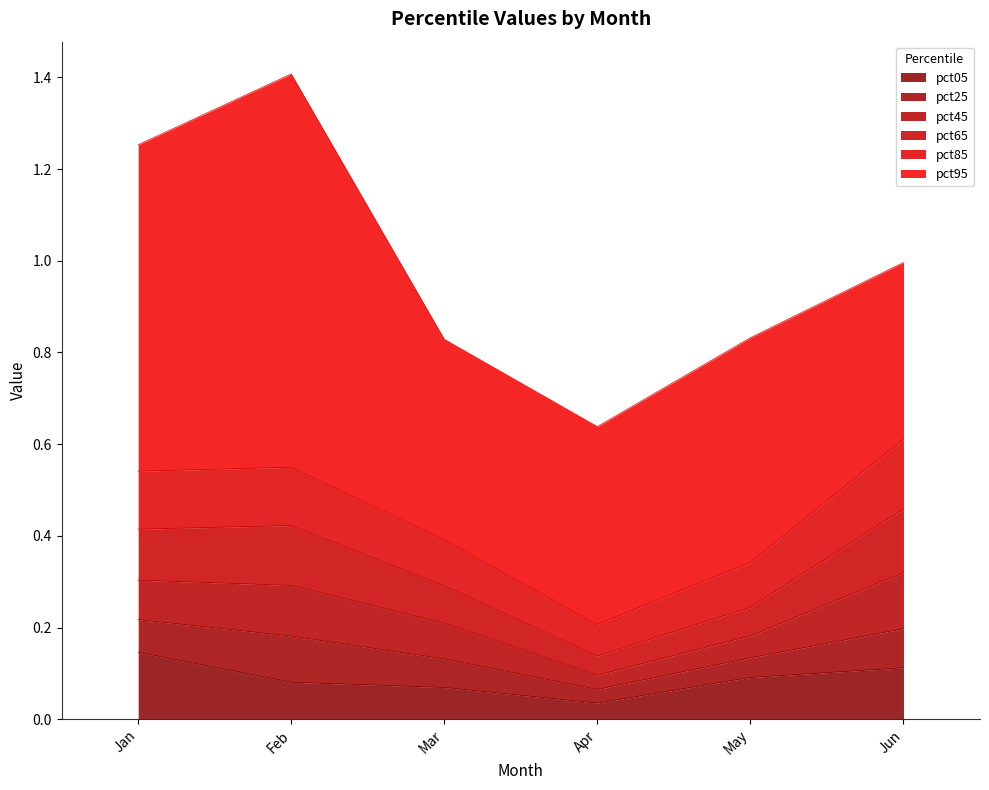

True or false: pct65 and pct85 cross at least once.

False